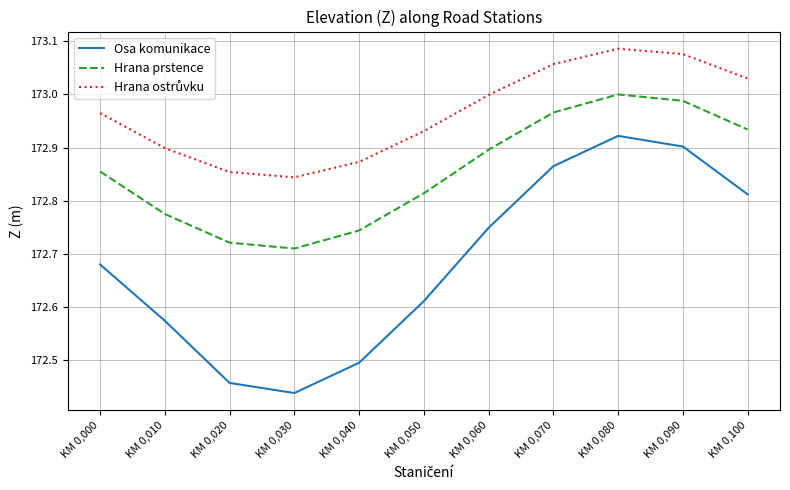

Does the chart display data point markers on the line(s)?

No